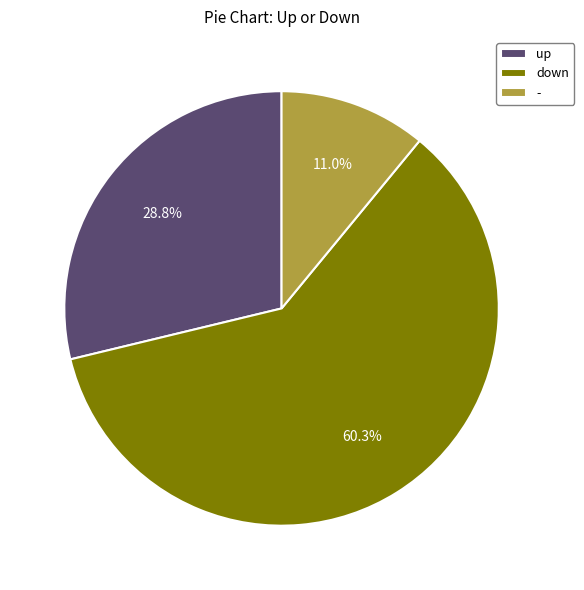

True or false: up accounts for 19% of the total.

False